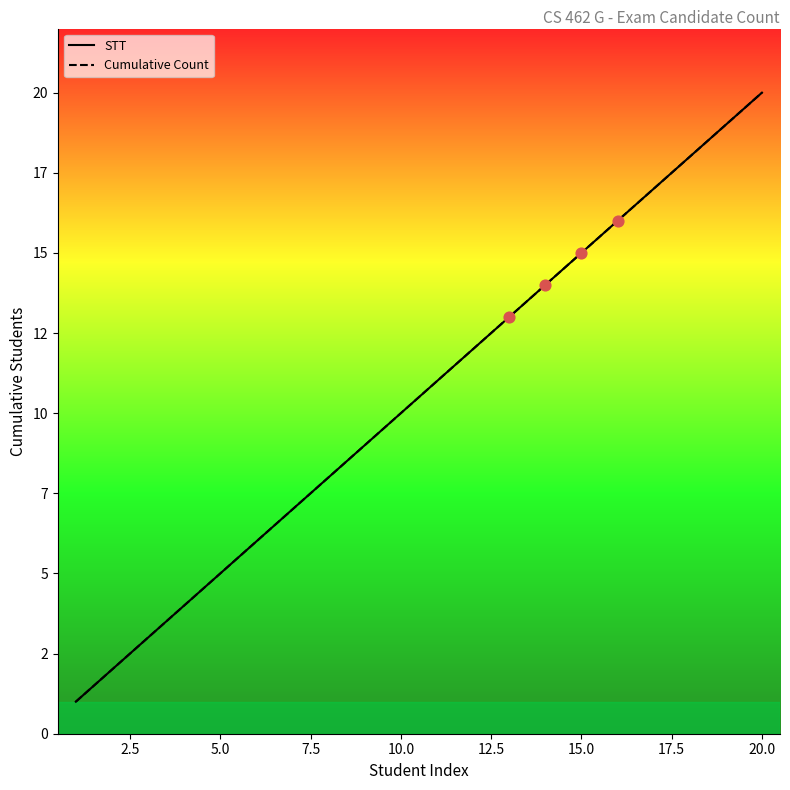

Which series contains the lowest Y value?

STT